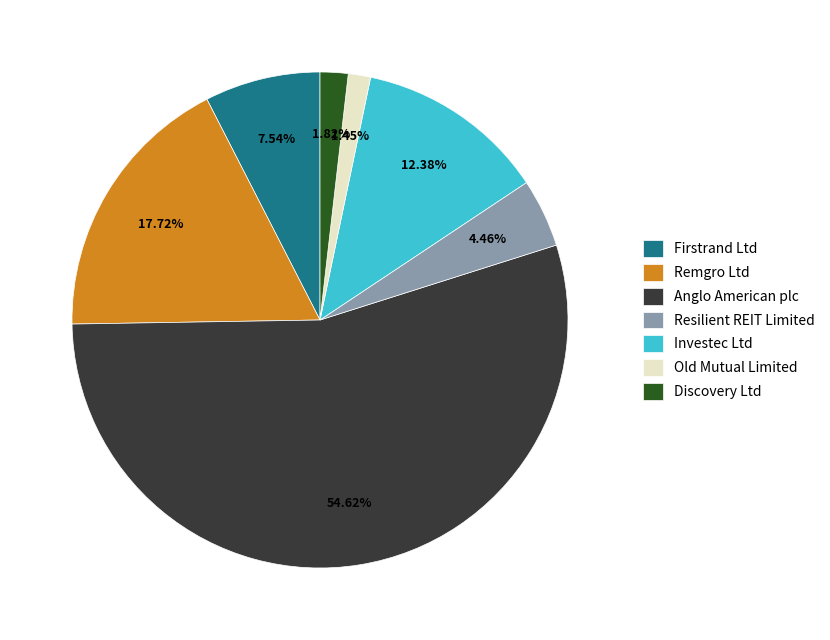

Between Anglo American plc and Discovery Ltd, which is larger?

Anglo American plc